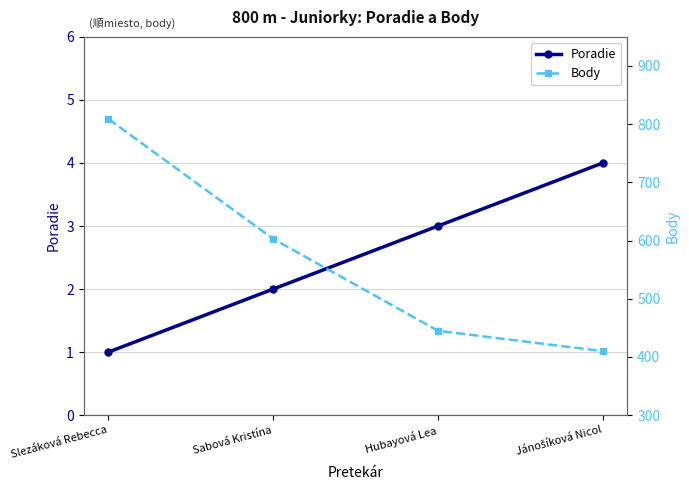

What is the difference between the maximum and minimum values in the Poradie series?

3